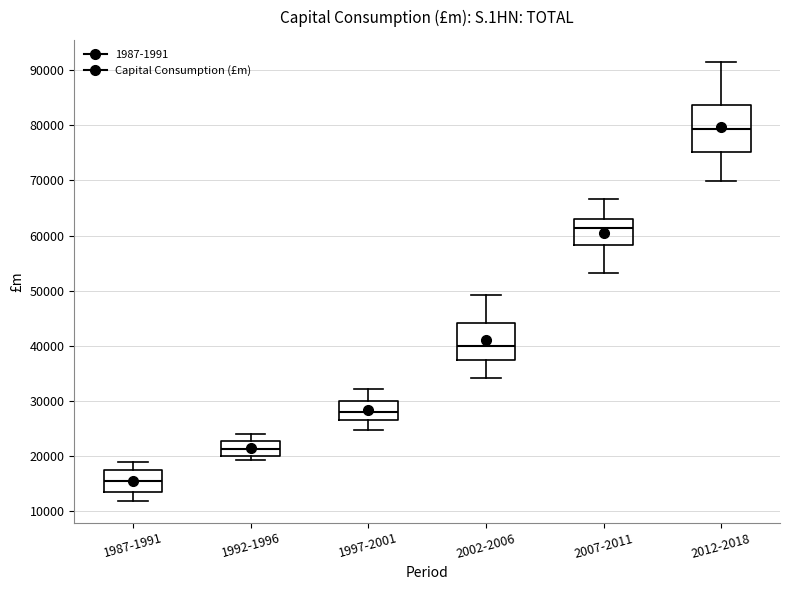

Which box has the highest median line?

2012-2018